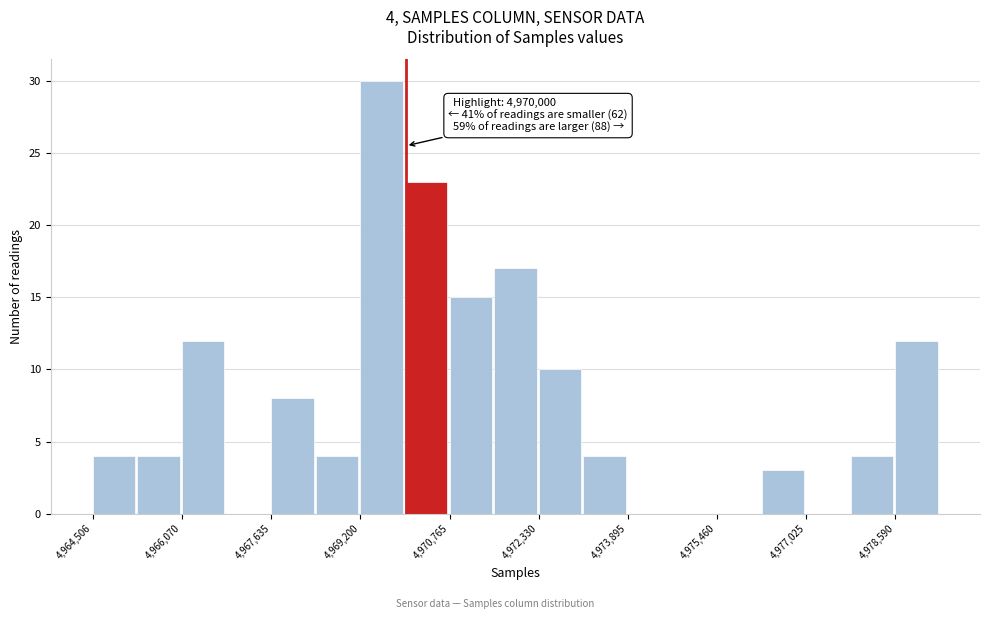

Read against the x-axis, roughly where is the centre of the tallest bar?

4969600